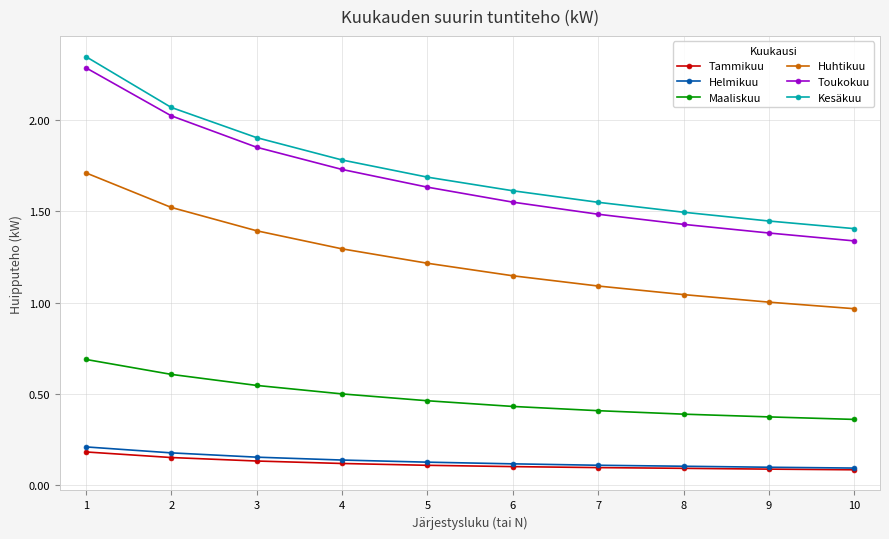

The Helmikuu series shows 0.0 at 8. True or false?

False